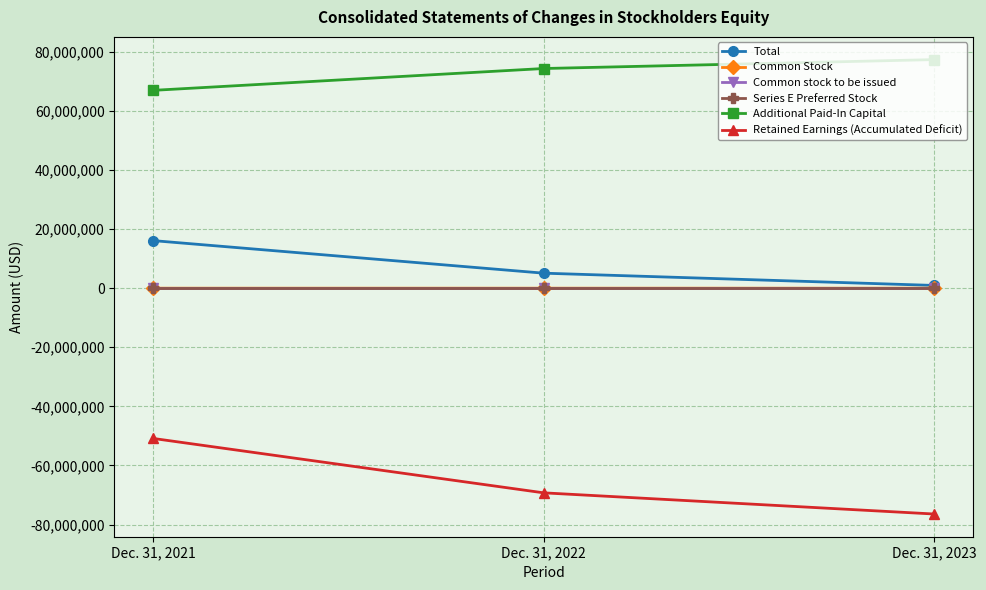

At which label does Total first exceed 5078317?

Dec. 31, 2021